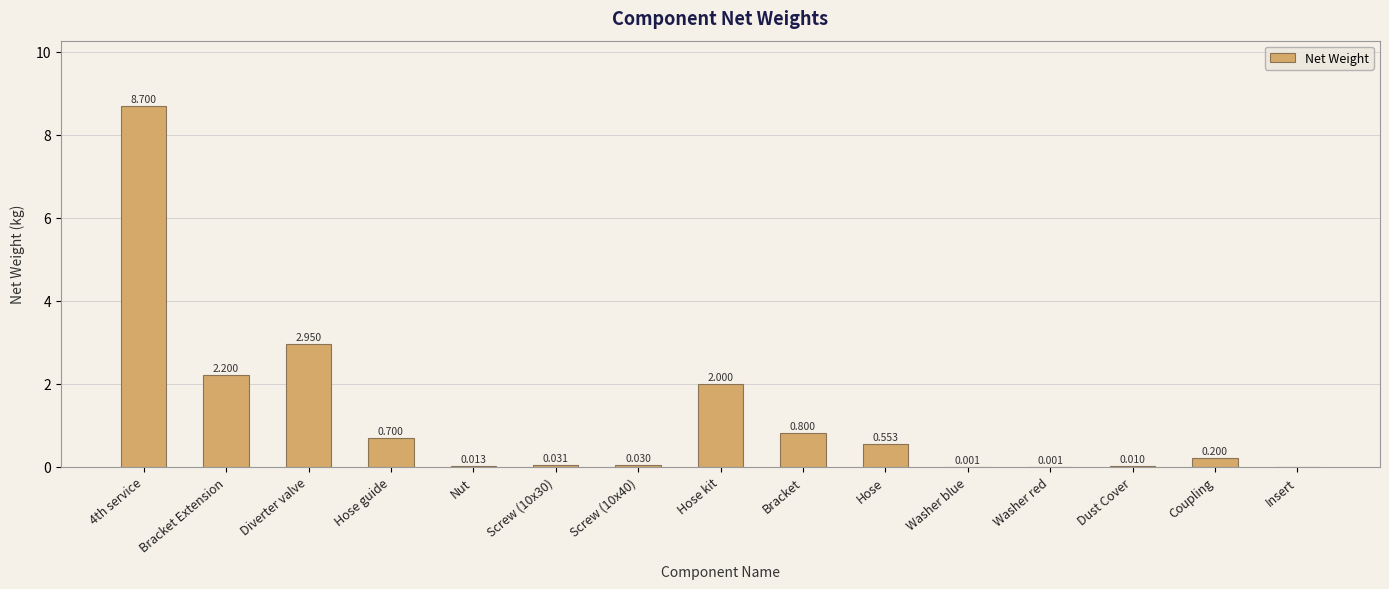

How many positive values are there?

14